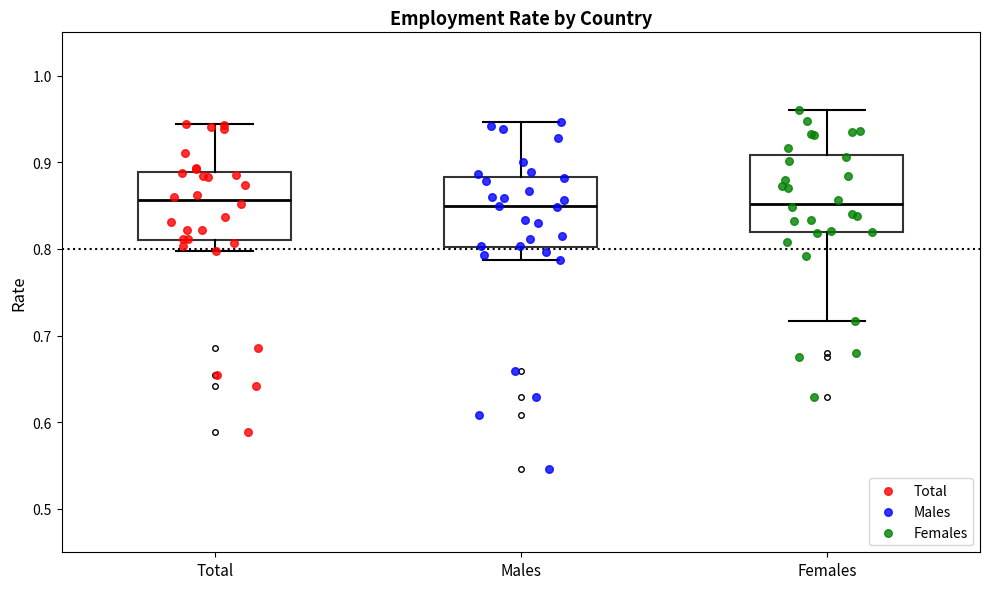

Where does the lower whisker of the box for Males end on the y-axis? The values are not printed on the chart, so give them approximately, as read against the axis.

0.79